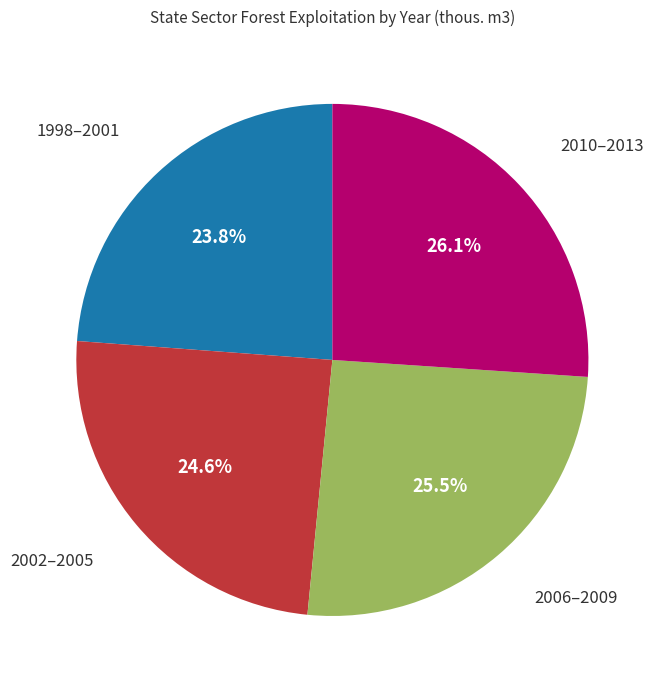

Does any single category account for the majority?

No